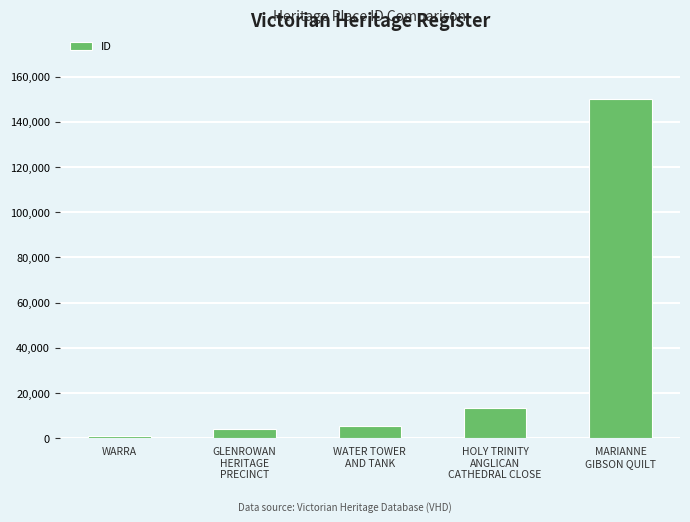

What is the average value?

34888